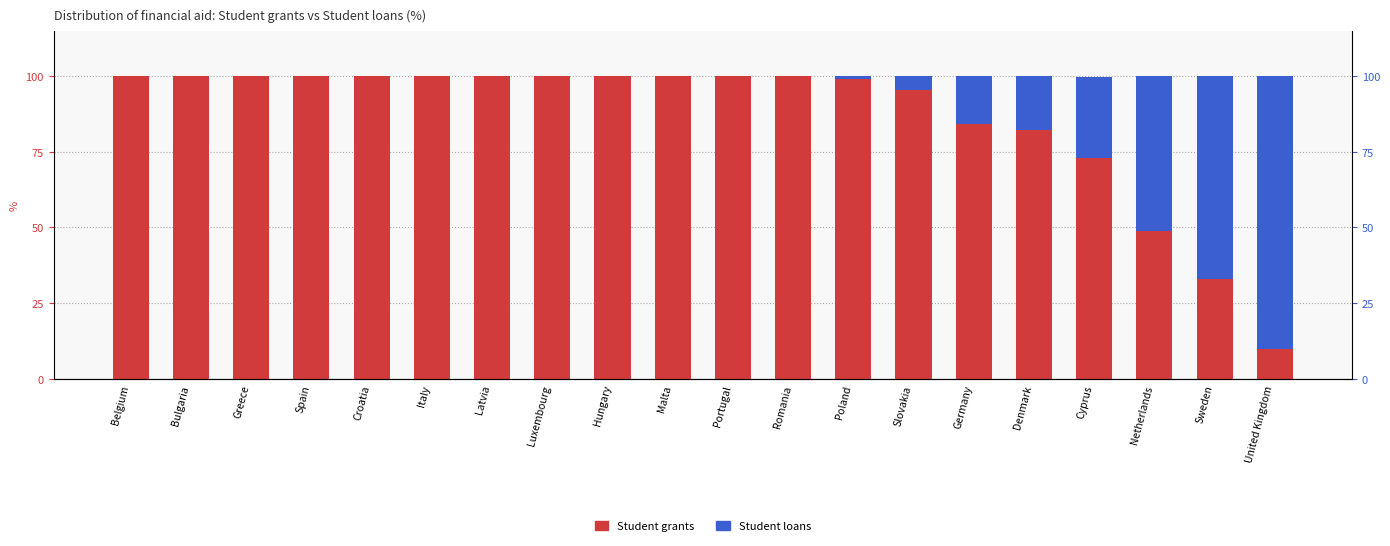

What is the average value of the Student grants series?

86.3